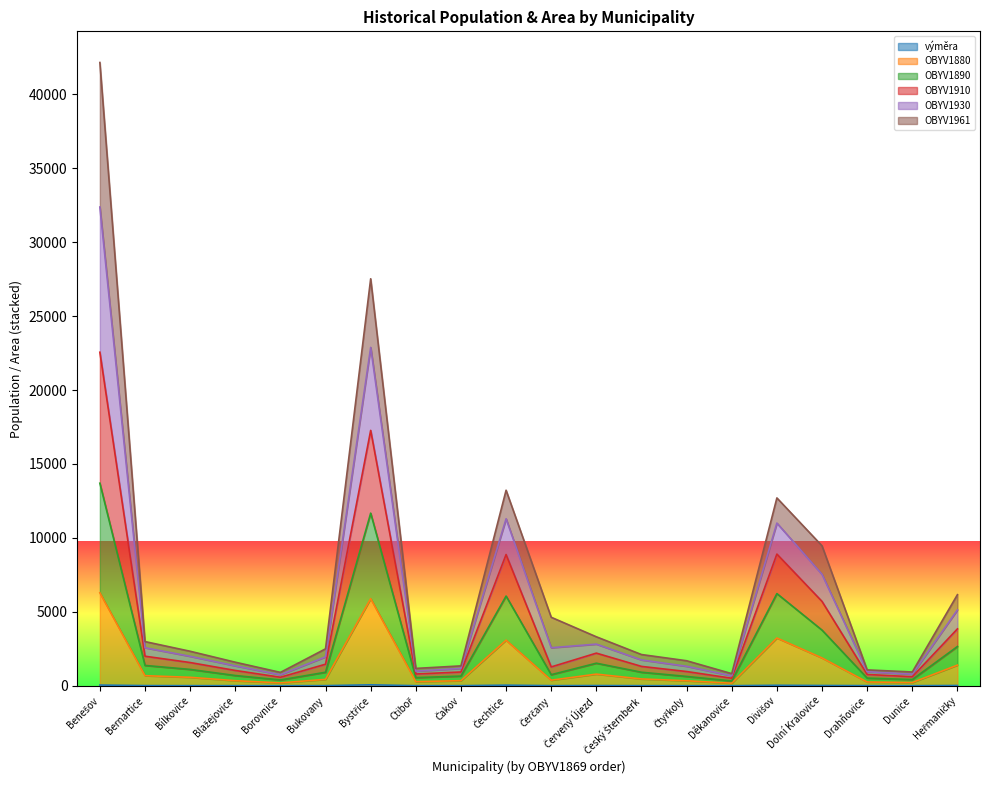

Does the chart display data point markers on the line(s)?

No